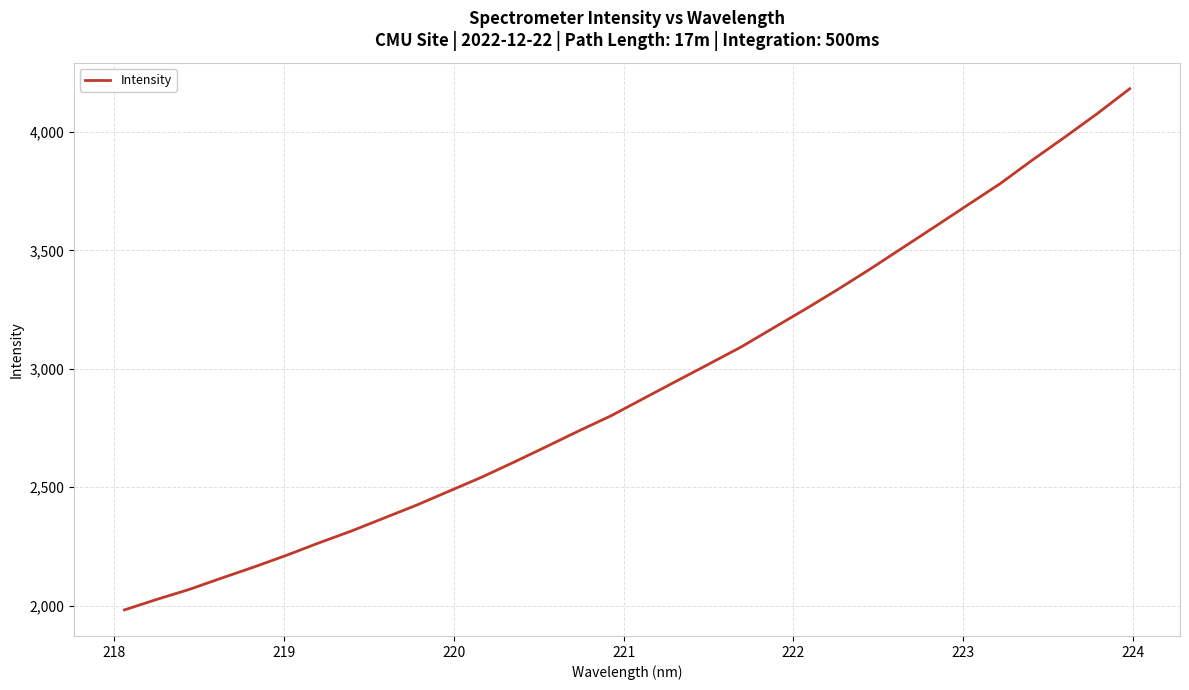

What is the smallest value displayed?

1981.6